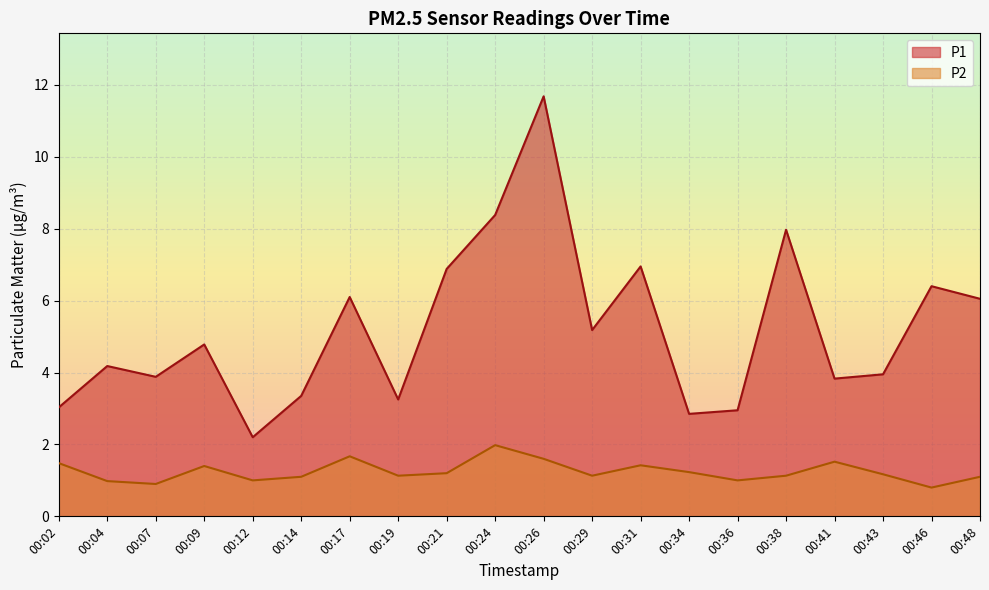

At which category does the chart reach its minimum across all series?

00:46